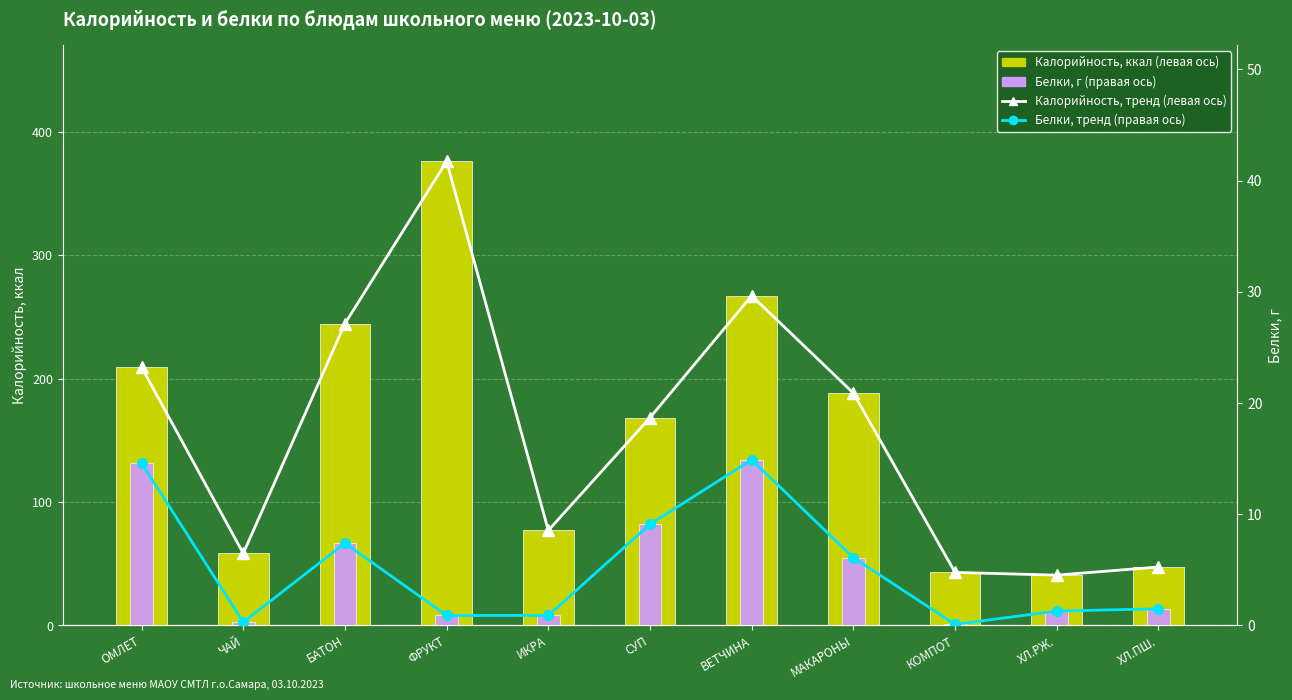

How many data points in Калорийность, ккал (левая ось) are less than 168?

5